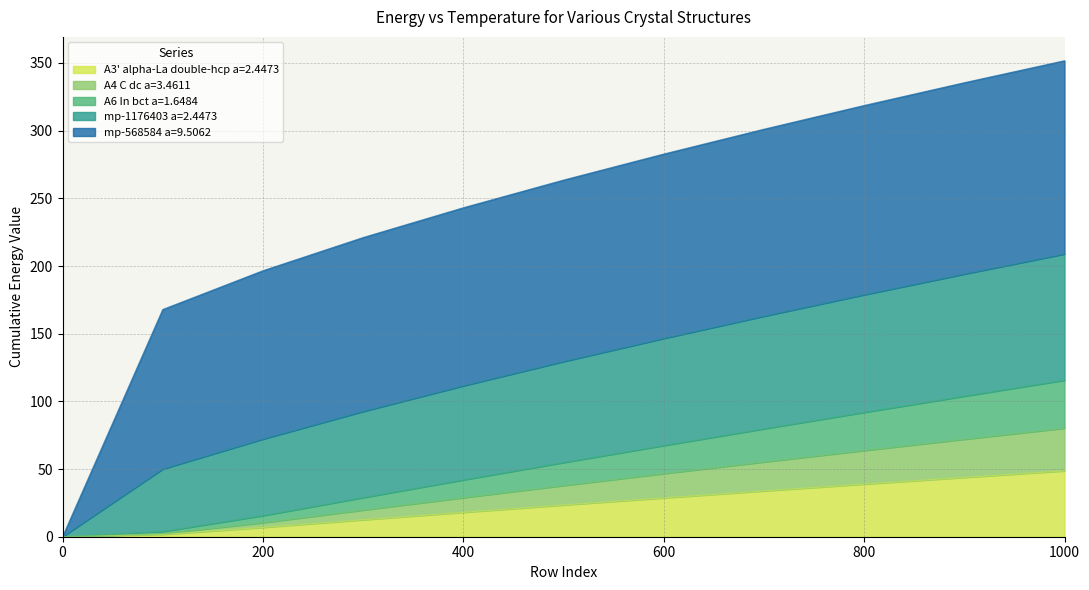

At which category is the sum across all series the highest?

1000